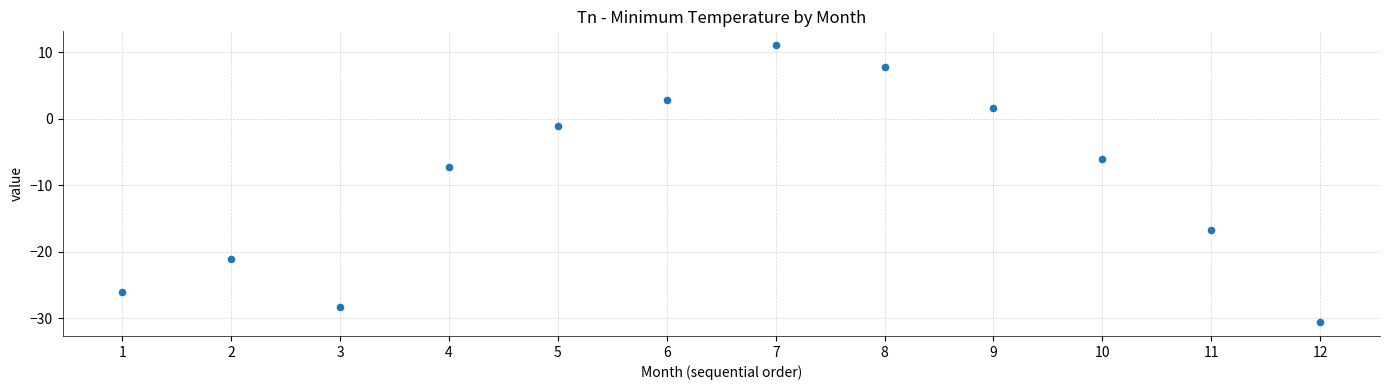

What Y value in the scatter plot is closest to -9?

-7.2